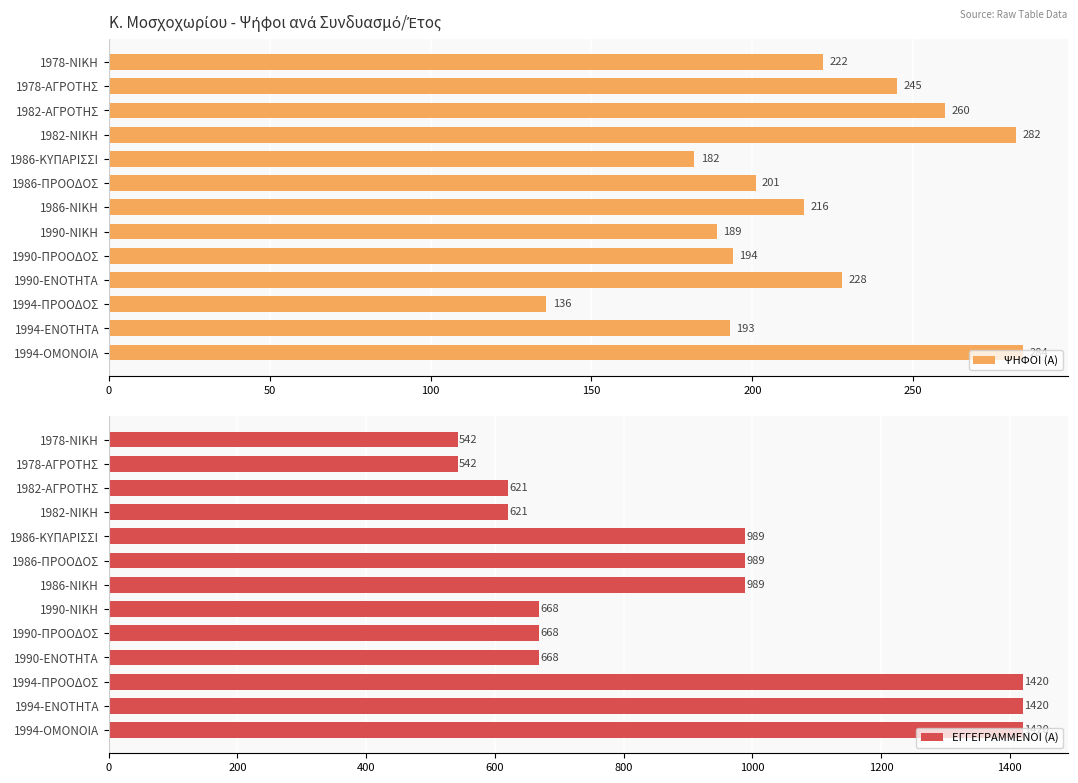

What is the average value of the ΨΗΦΟΙ (Α) series?

218